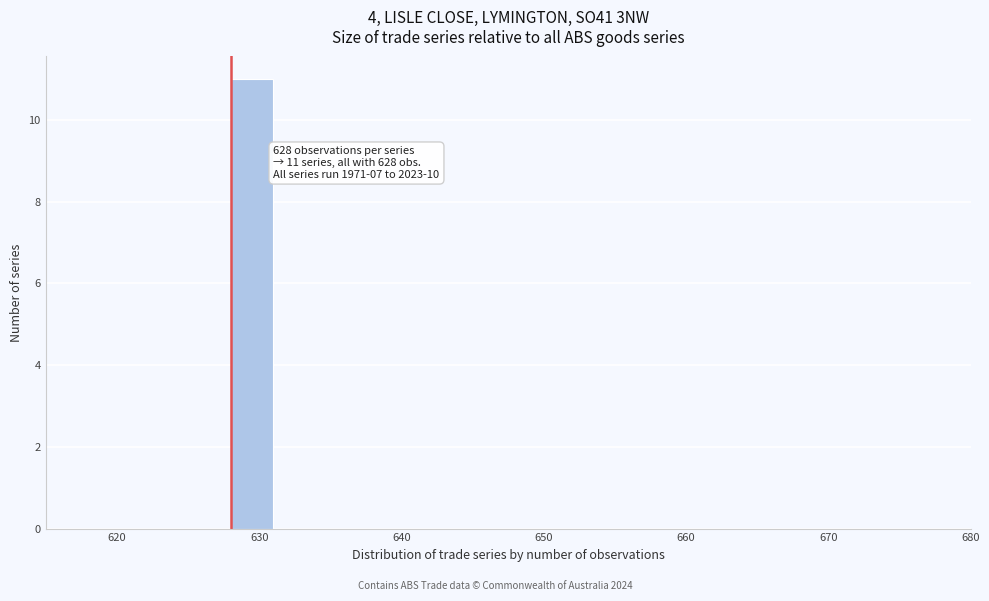

Around what value on the x-axis is the tallest bar? Give the approximate position of its centre, as read against the axis.

630